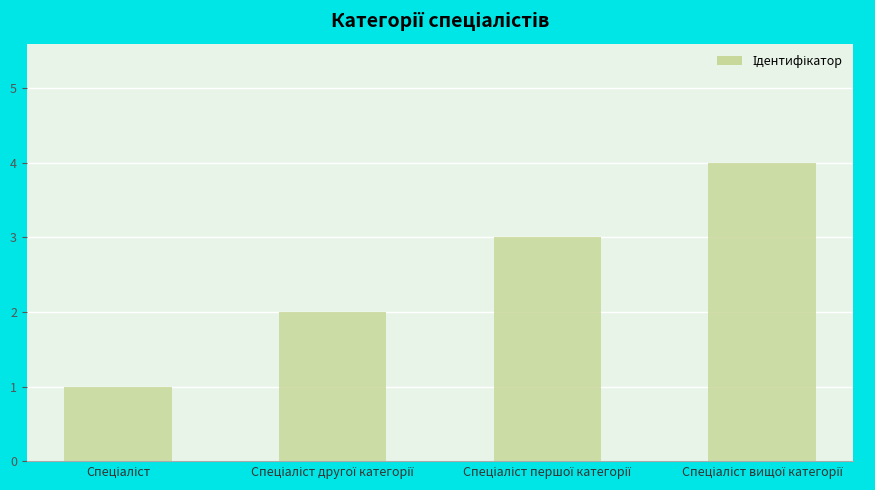

Does the chart contain stacked bars?

No